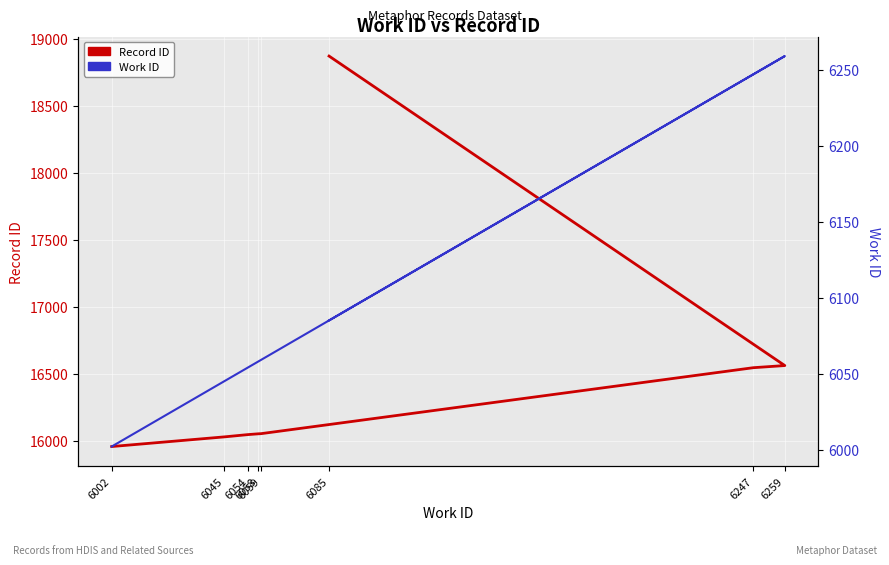

How many distinct data groups are displayed?

2